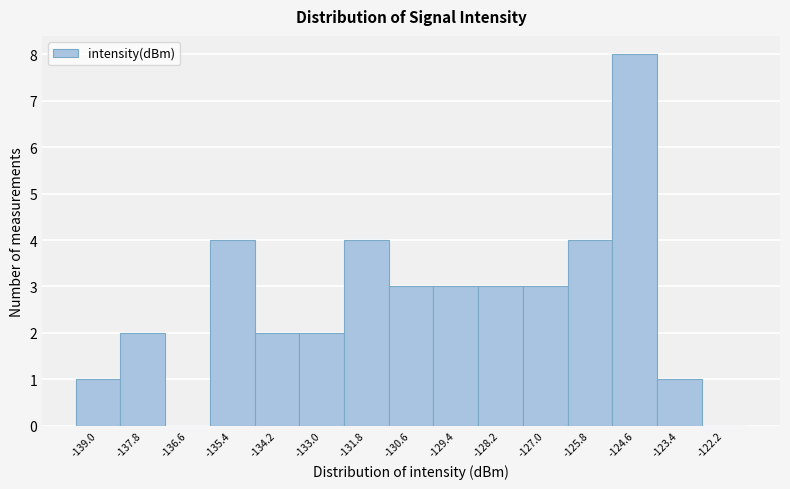

Reading left to right, list all the values displayed in this chart.

-139.0=1	-137.8=2	-136.6=0	-135.4=4	-134.2=2	-133.0=2	-131.8=4	-130.6=3	-129.4=3	-128.2=3	-127.0=3	-125.8=4	-124.6=8	-123.4=1	-122.2=0